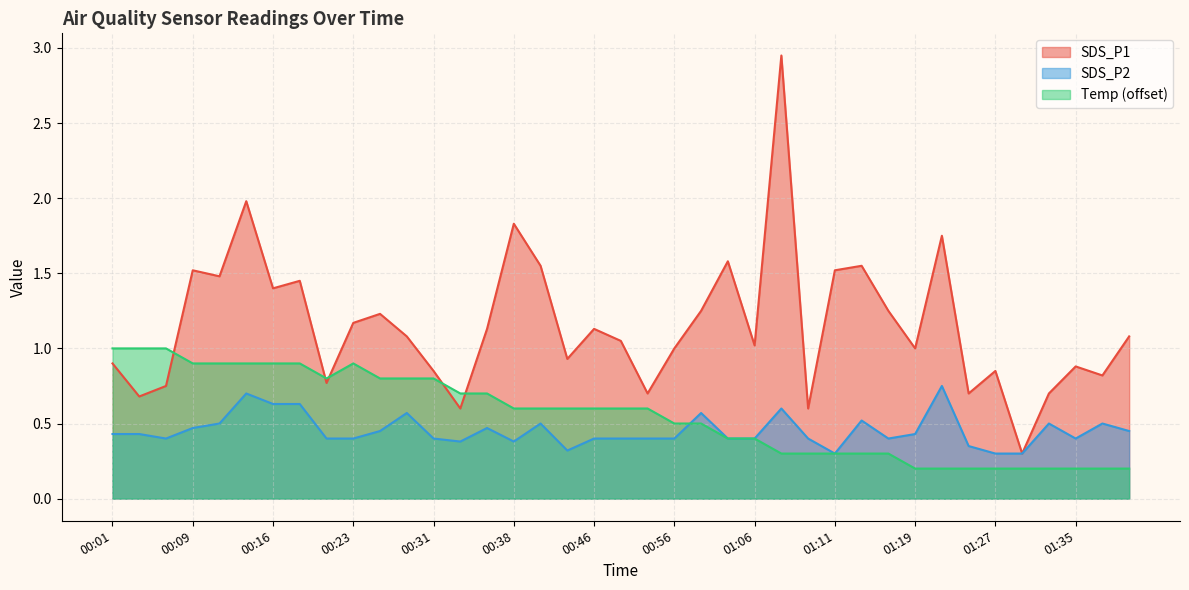

How many lines are shown in the chart?

3